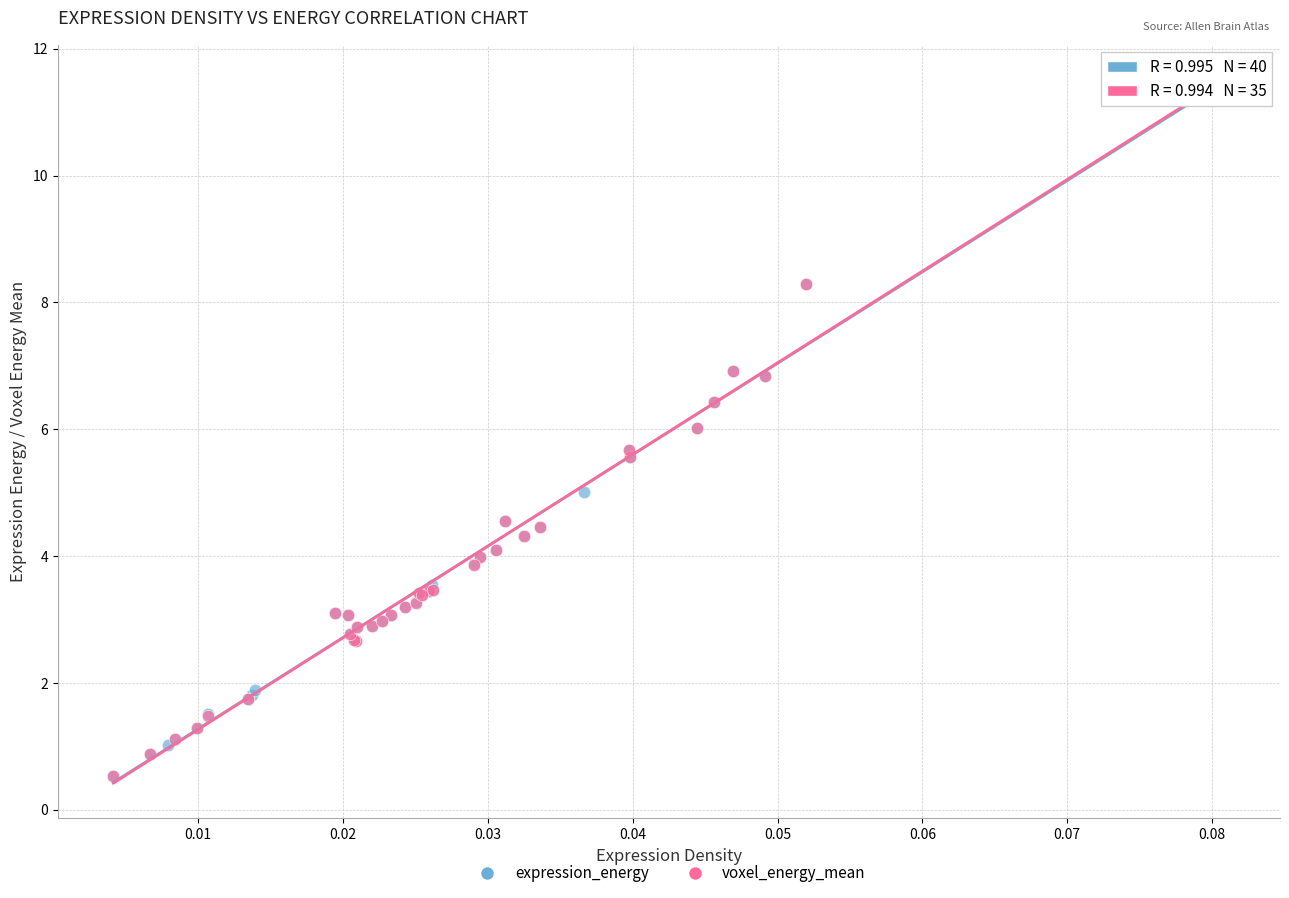

What are all the series names shown in the legend?

expression_energy, voxel_energy_mean